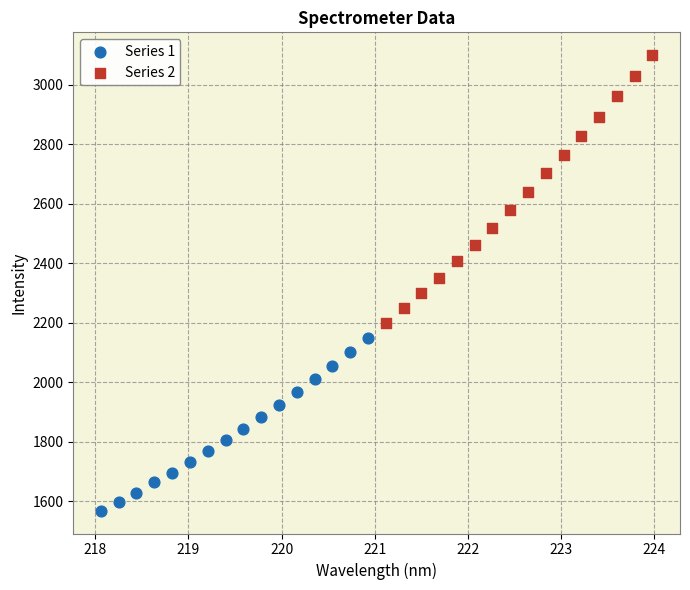

Which series reaches the maximum Y coordinate?

Series 2